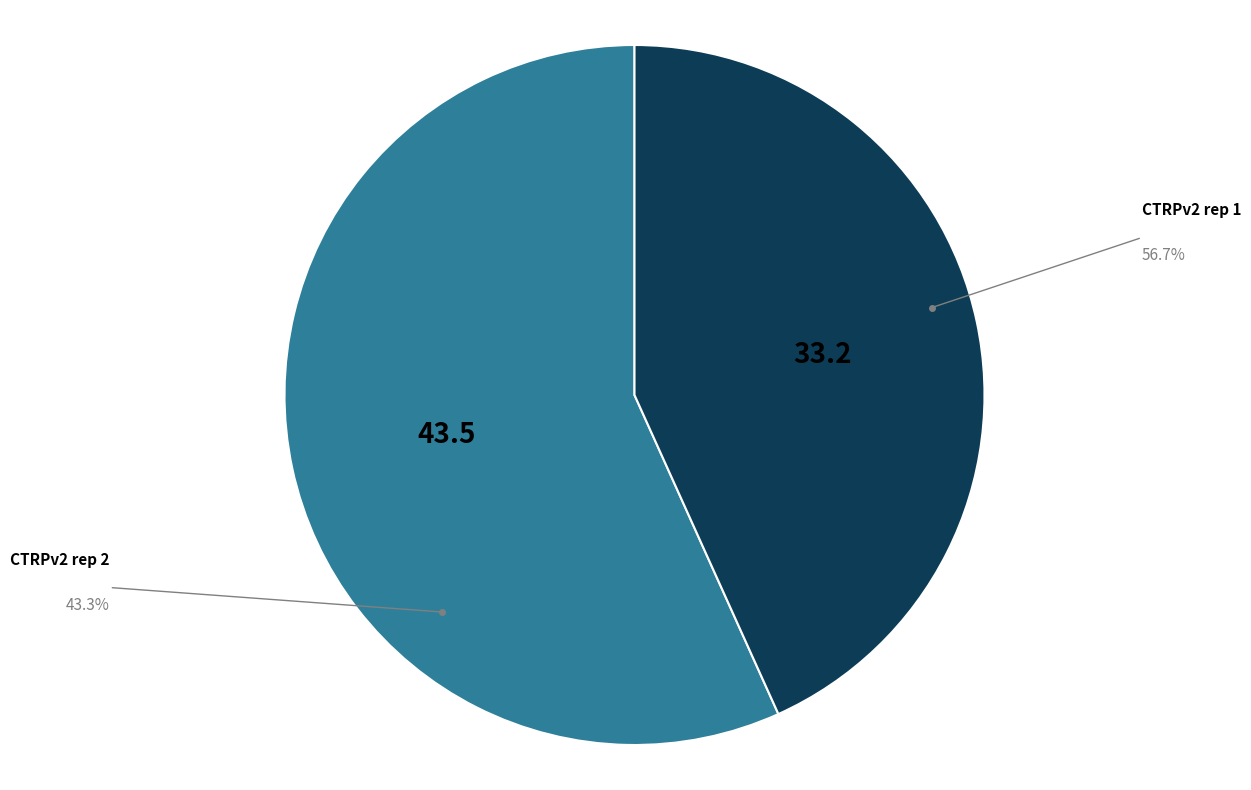

Between CTRPv2 rep 1 and CTRPv2 rep 2, which is larger?

CTRPv2 rep 1